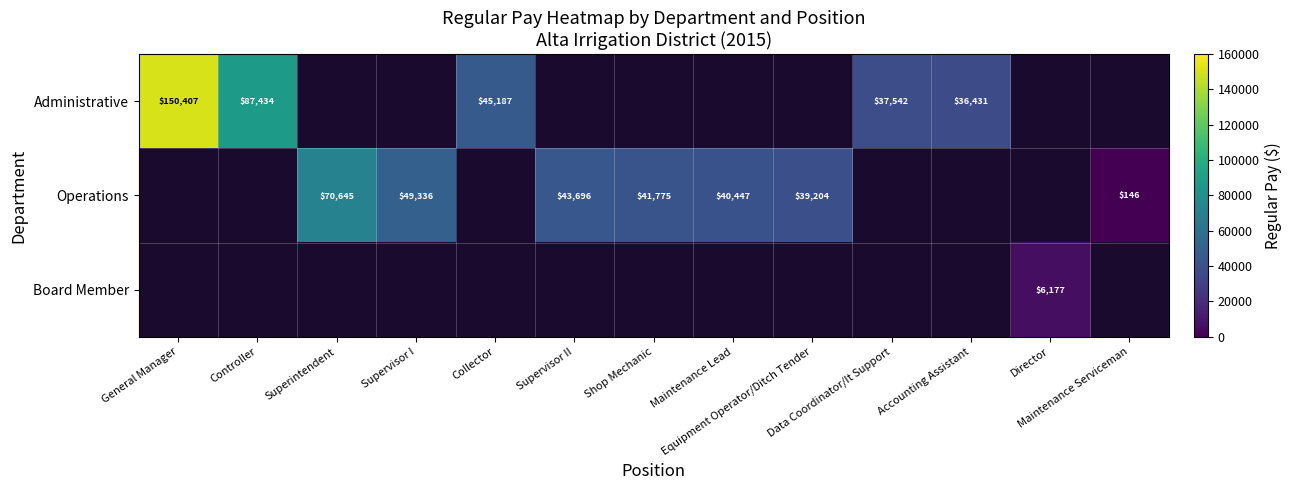

At how many categories does at least one series exceed 34243?

11